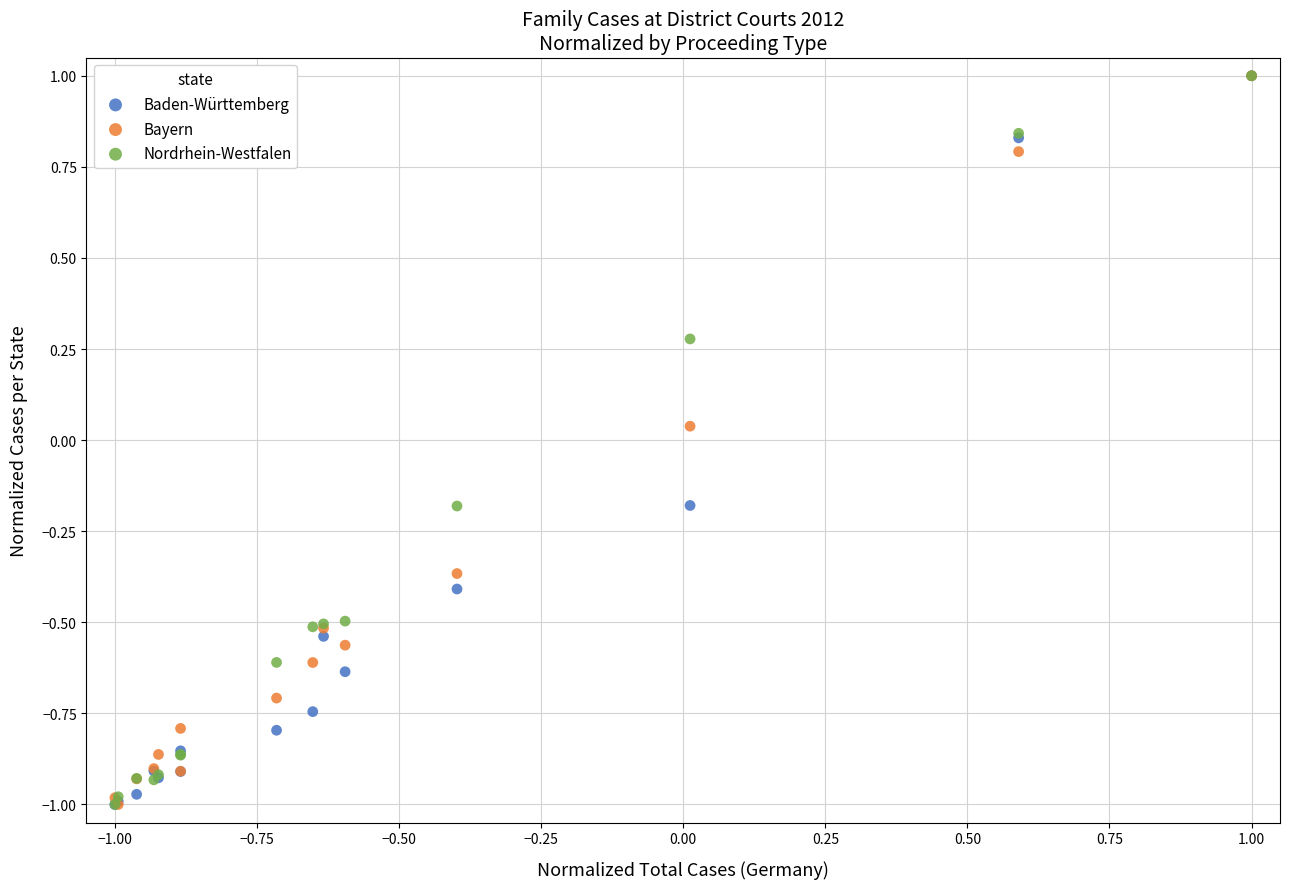

What are all the series names shown in the legend?

Baden-Württemberg, Bayern, Nordrhein-Westfalen